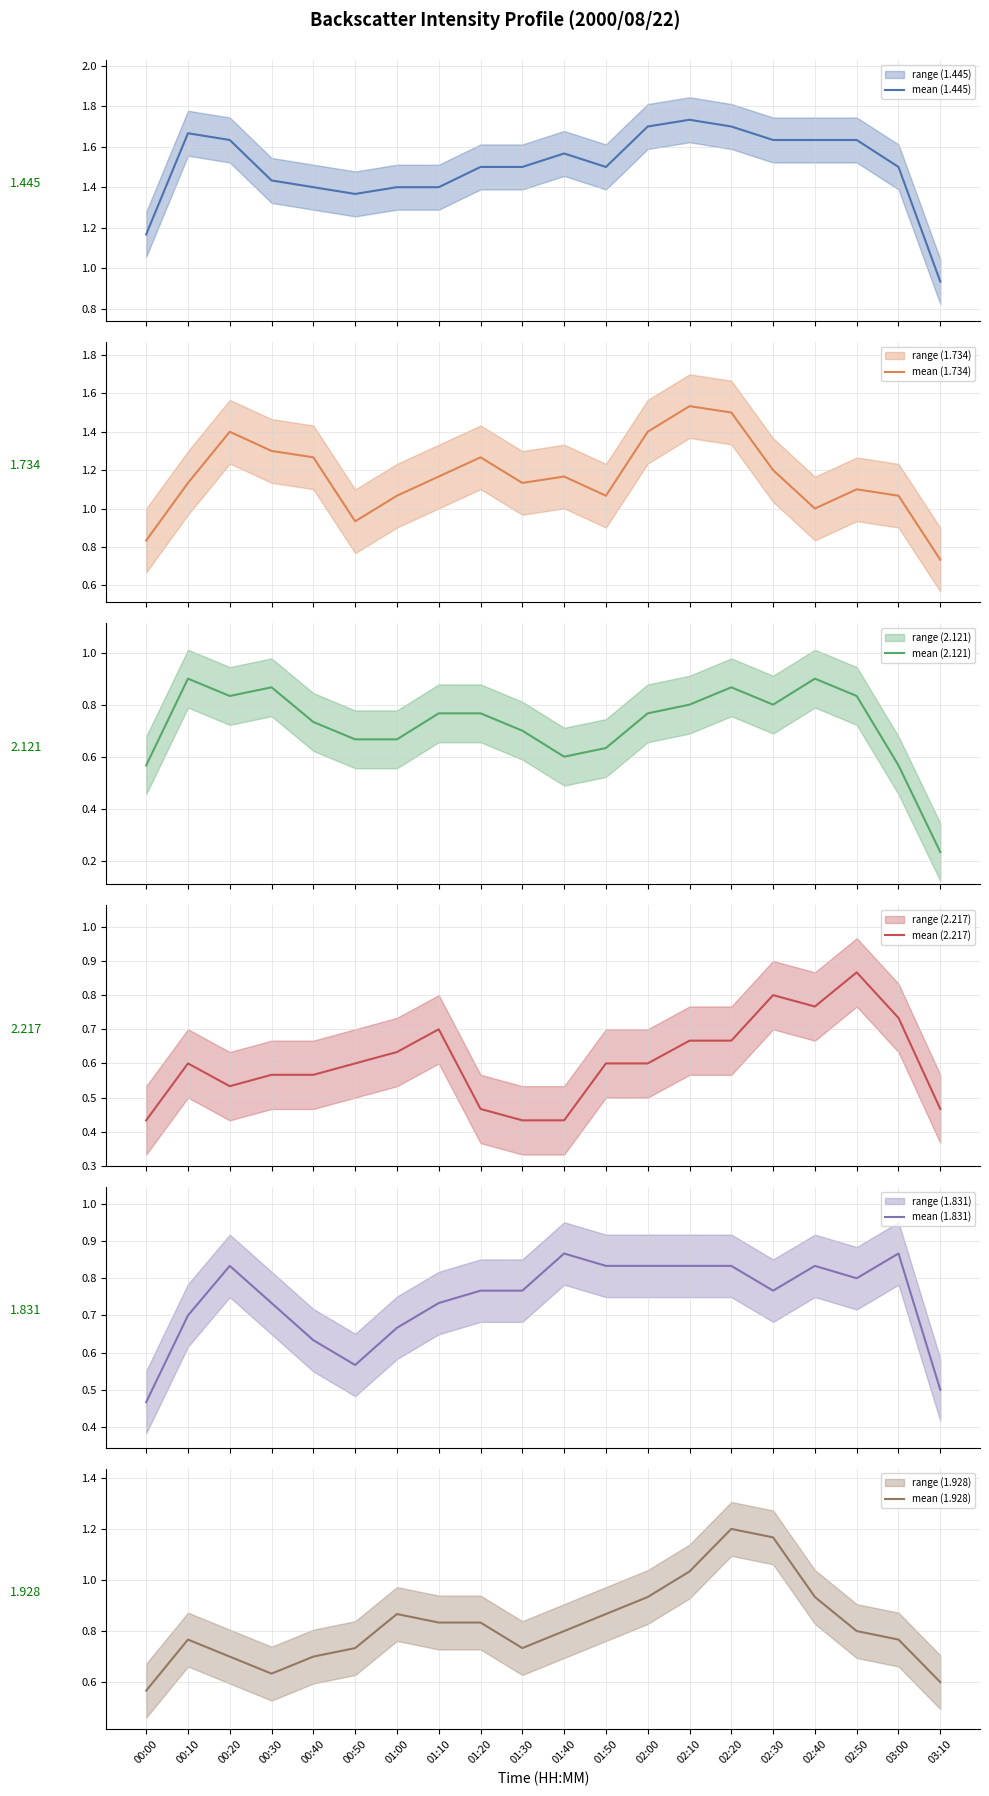

How many data points does each series have?

20